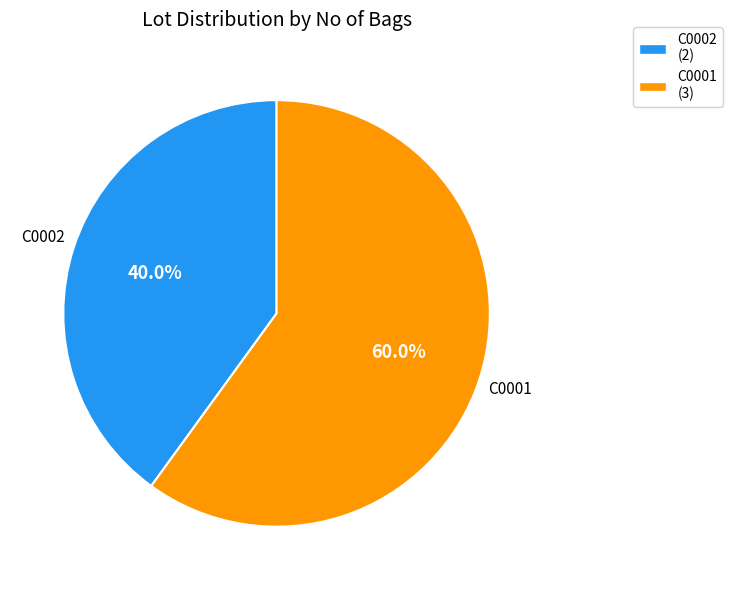

Combined, what portion of the pie is C0002 and C0001?

100.0%